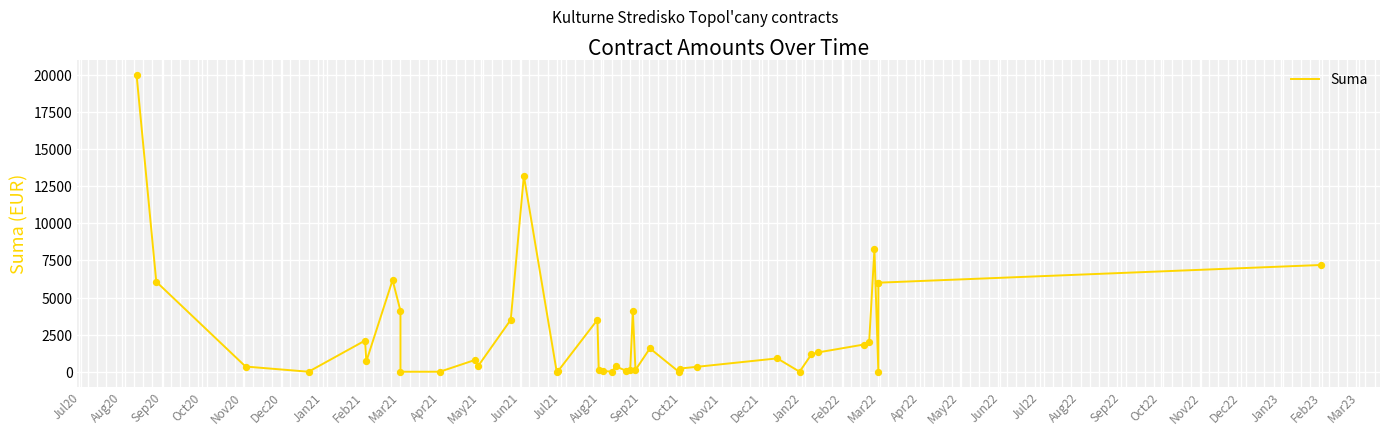

Between Jul22 and Nov20, which is larger?

Nov20